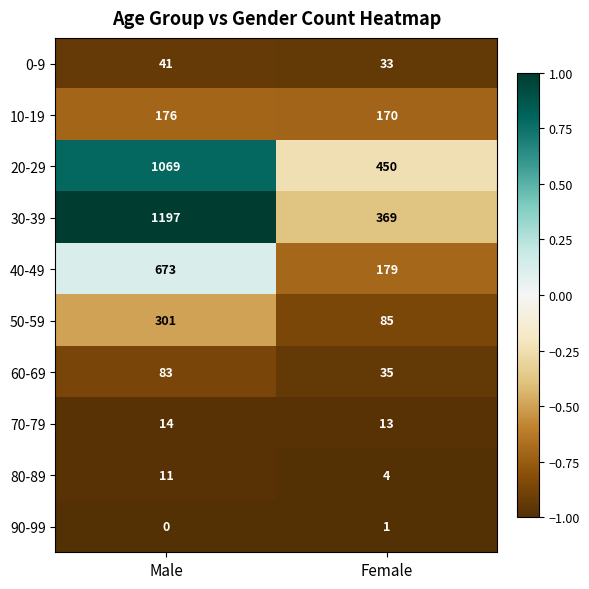

Rank the series at Male from highest to lowest value.

30-39, 20-29, 40-49, 50-59, 10-19, 60-69, 0-9, 70-79, 80-89, 90-99